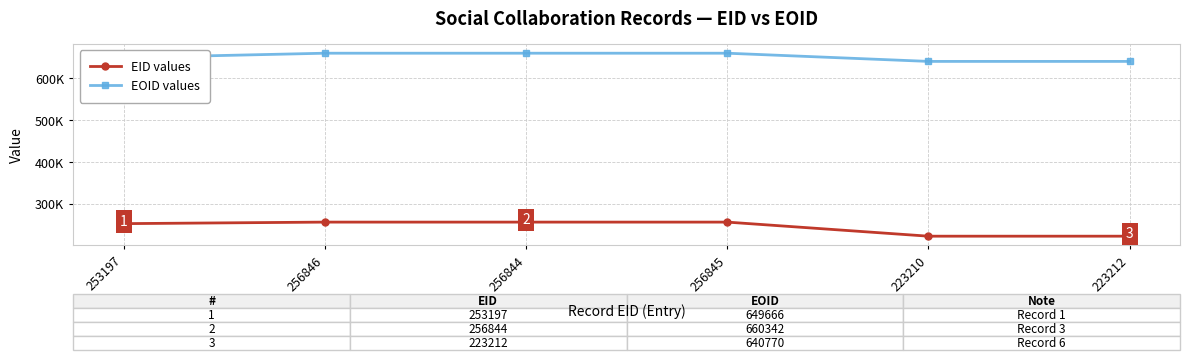

The value of EID values at 223210 is 364815. True or false?

False